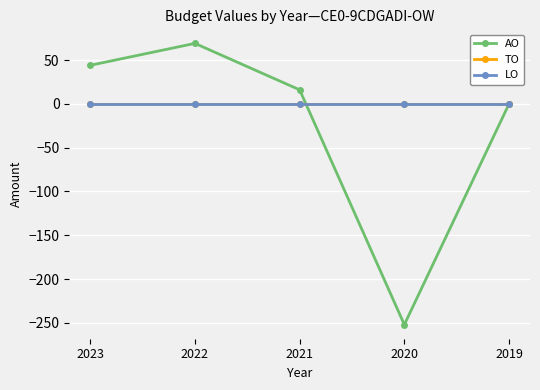

The value of AO at 2023 is 44. True or false?

True